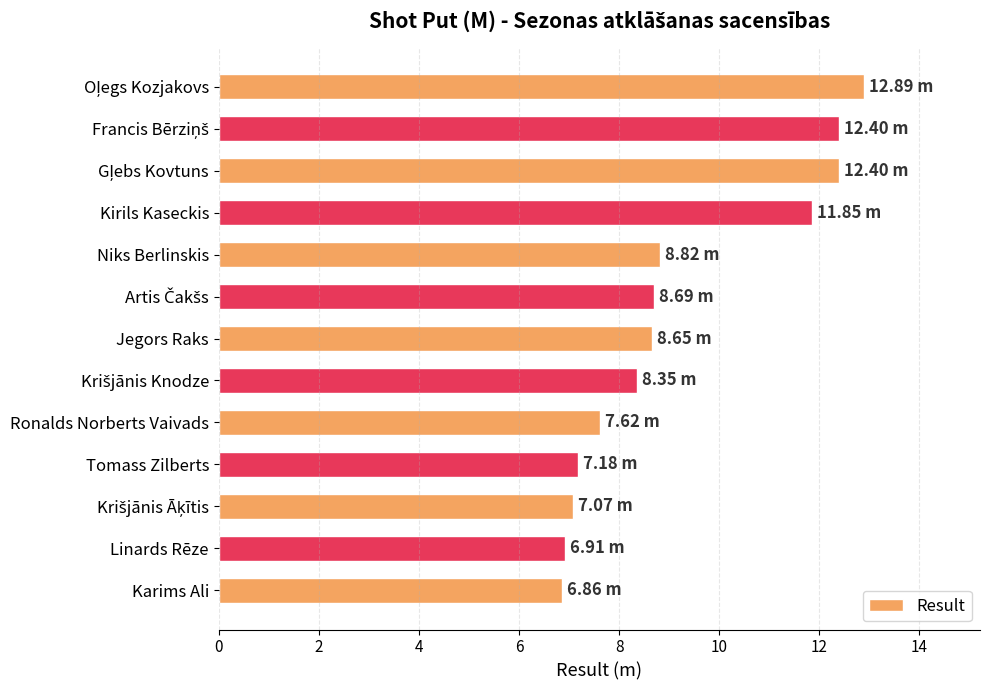

What is the sum of all values?

119.7